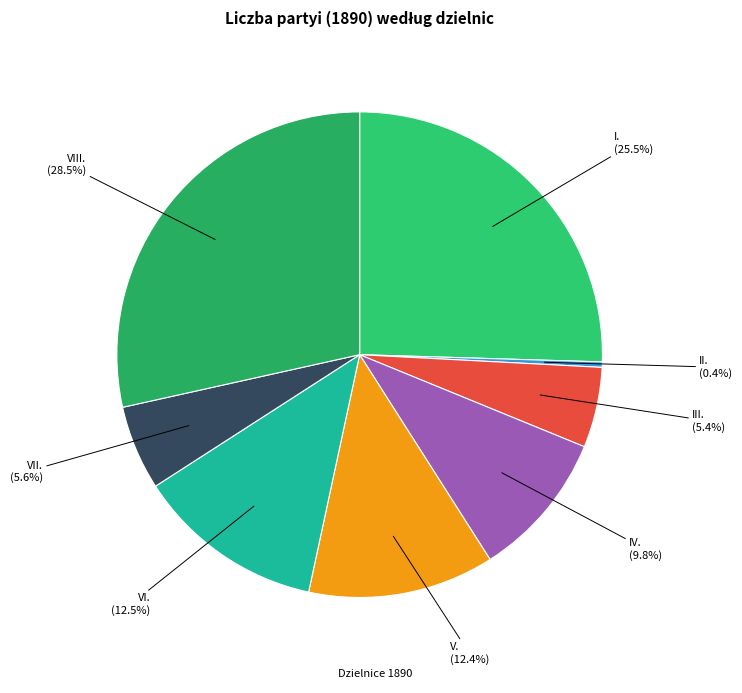

How many slices are in this pie chart?

8